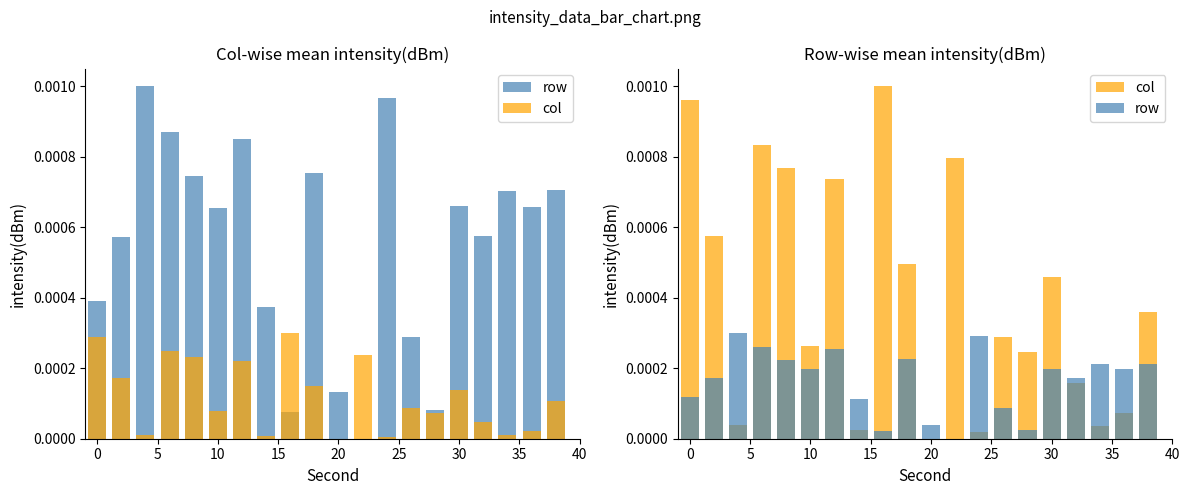

List the series in order of their overall mean, highest first.

col, row